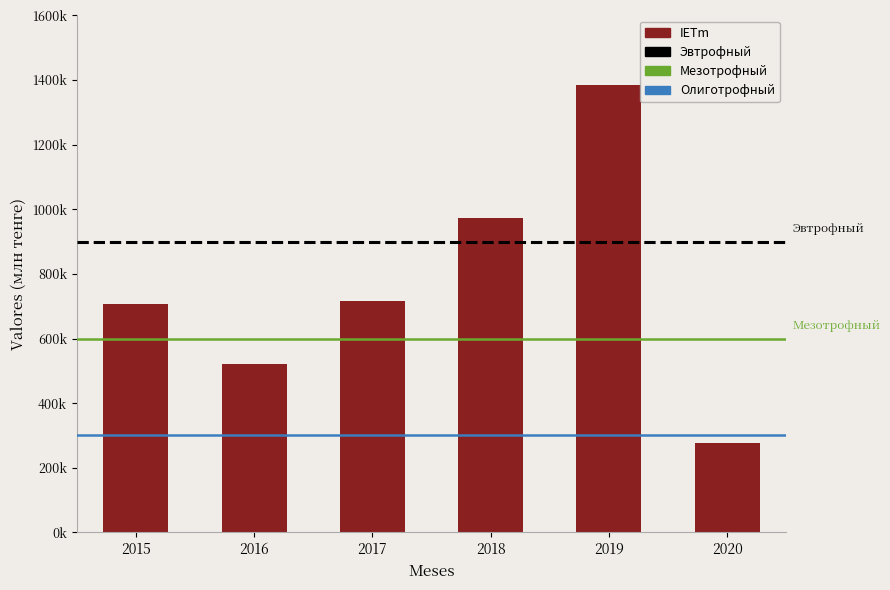

Does the chart contain any negative values?

No